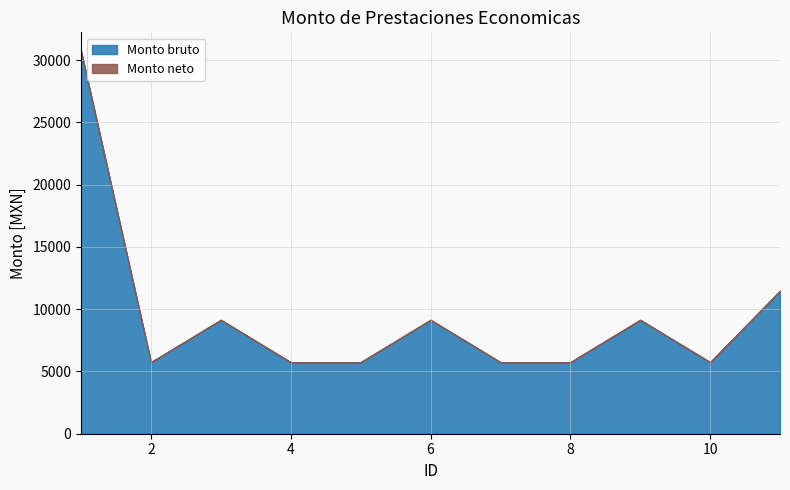

Rank the series at 9 from highest to lowest value.

Monto bruto, Monto neto